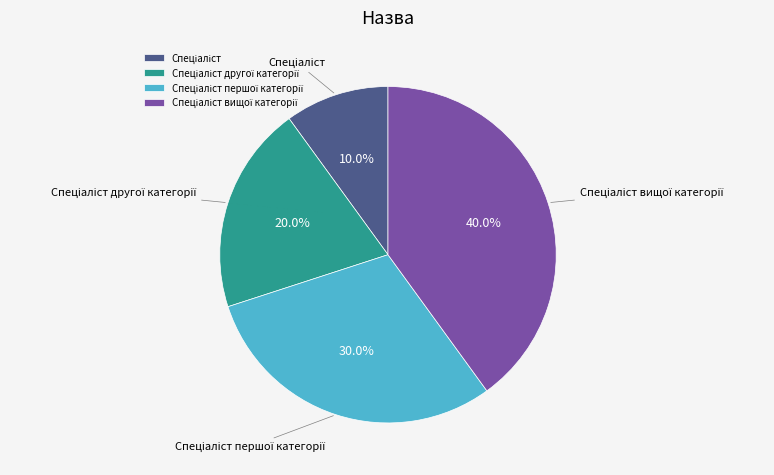

Count the number of slices in the pie.

4